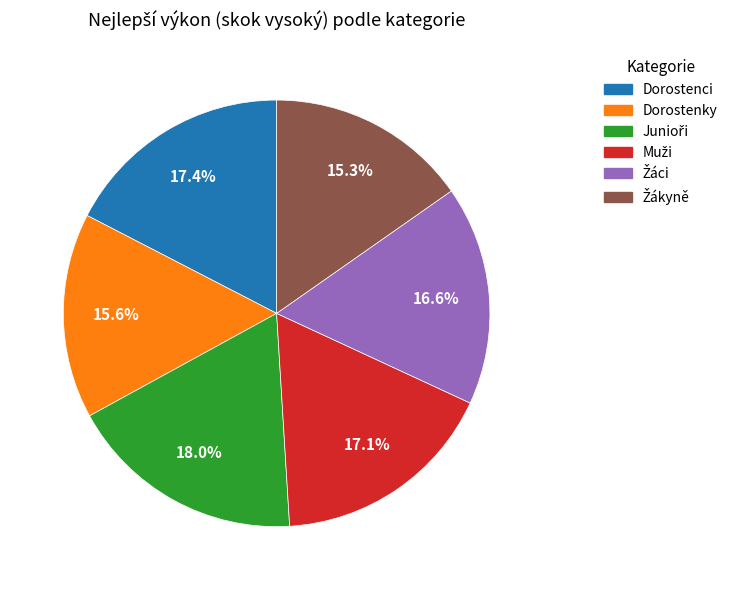

Is Dorostenci the majority of the pie?

No